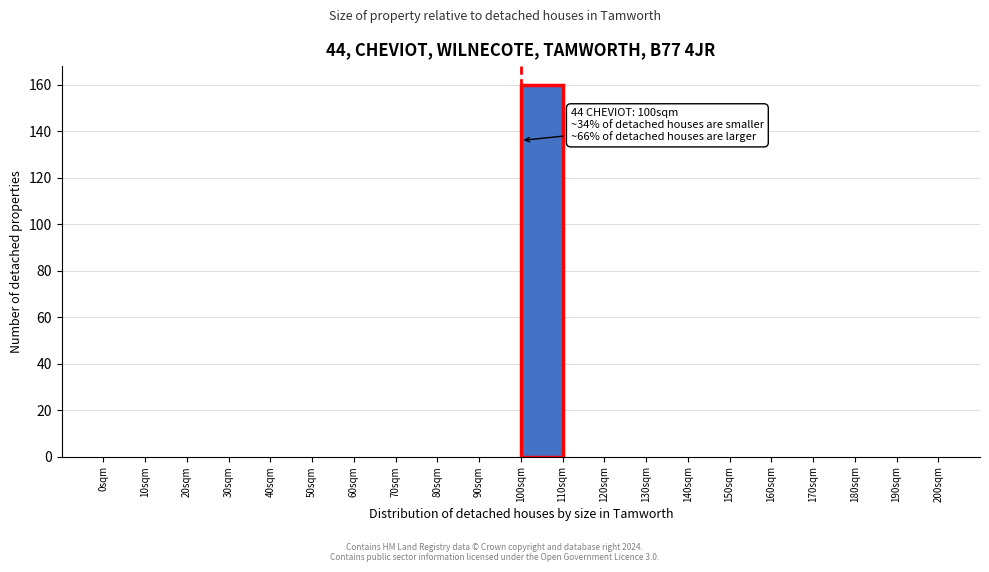

Which range on the x-axis has the tallest bar?

100 to 110